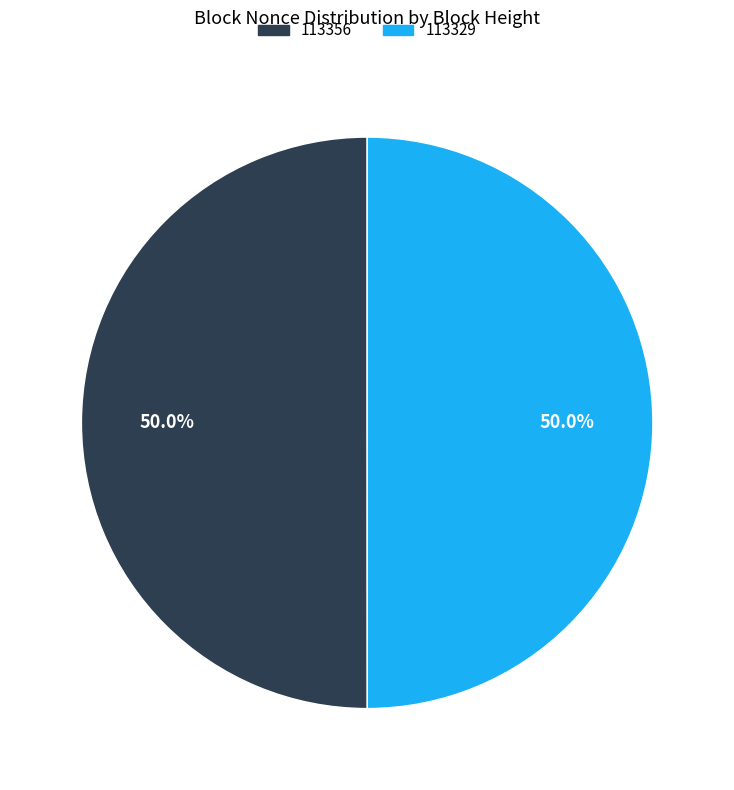

What is the ratio of the value at 113356 to the value at 113329?

1.0